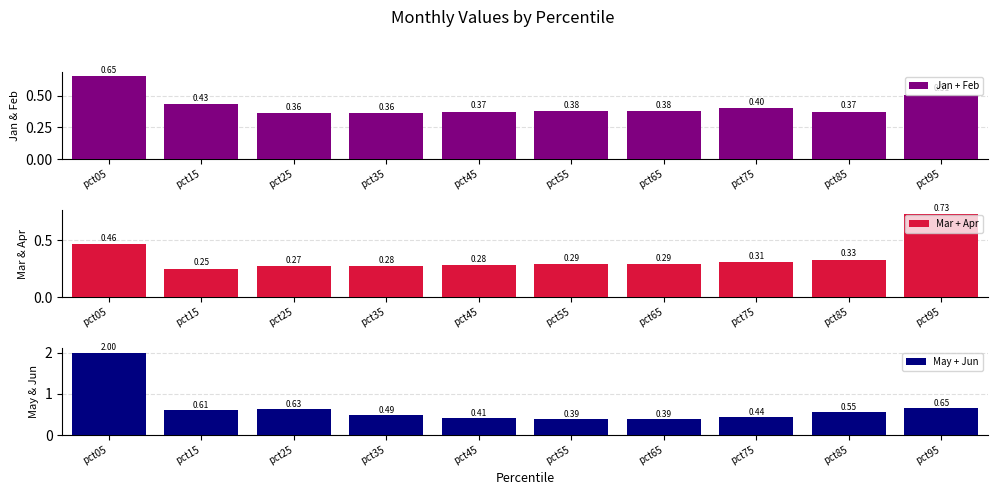

Between pct55 and pct65, which series saw the biggest shift?

May + Jun